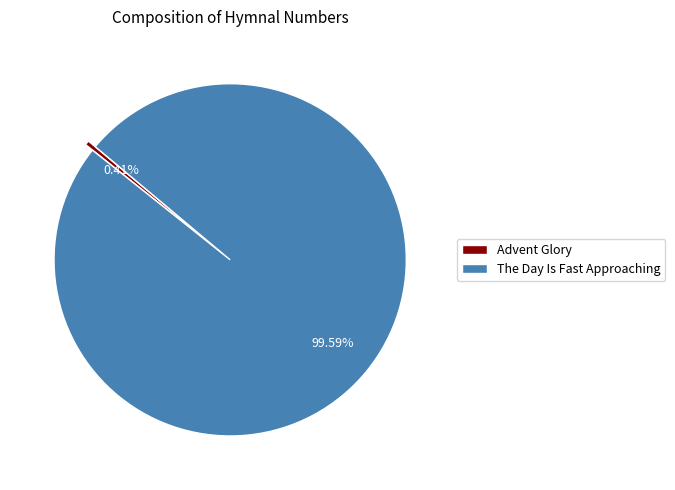

How many segments does this pie chart have?

2